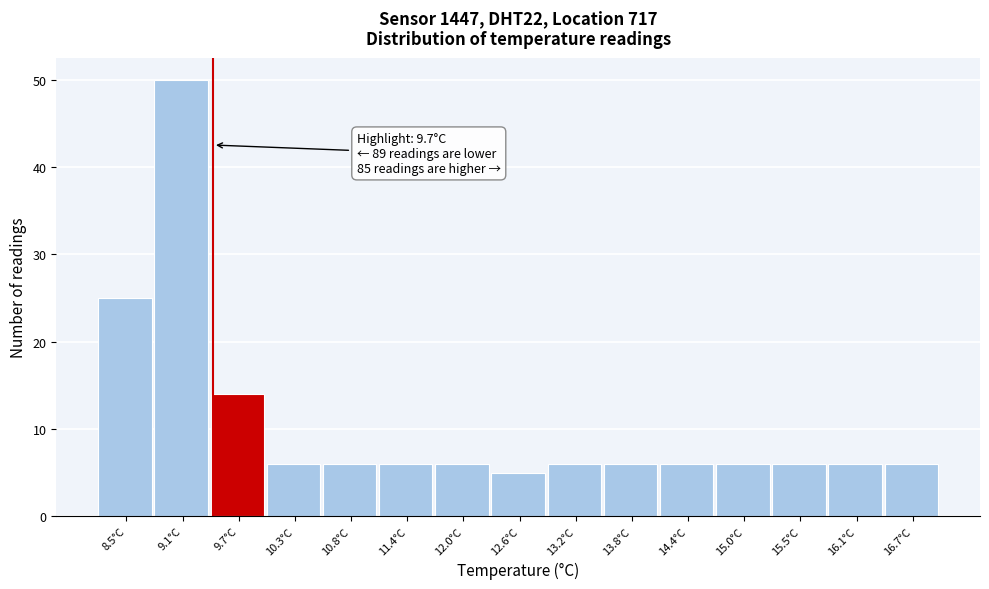

Reading left to right, extract all data points from this chart.

25	50	14	6	6	6	6	5	6	6	6	6	6	6	6